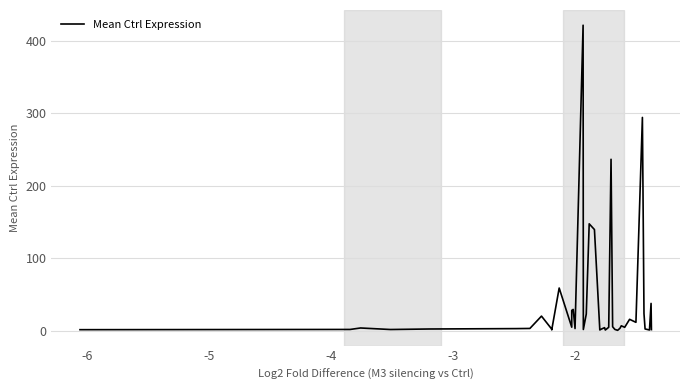

The value at 9 is 0.4. True or false?

False